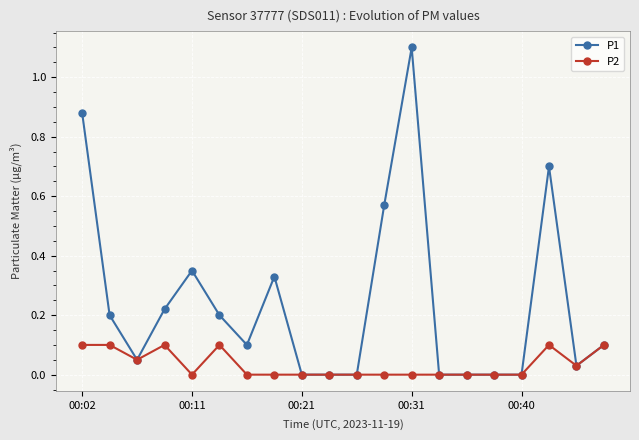

What is the highest value of the P1 series?

1.1